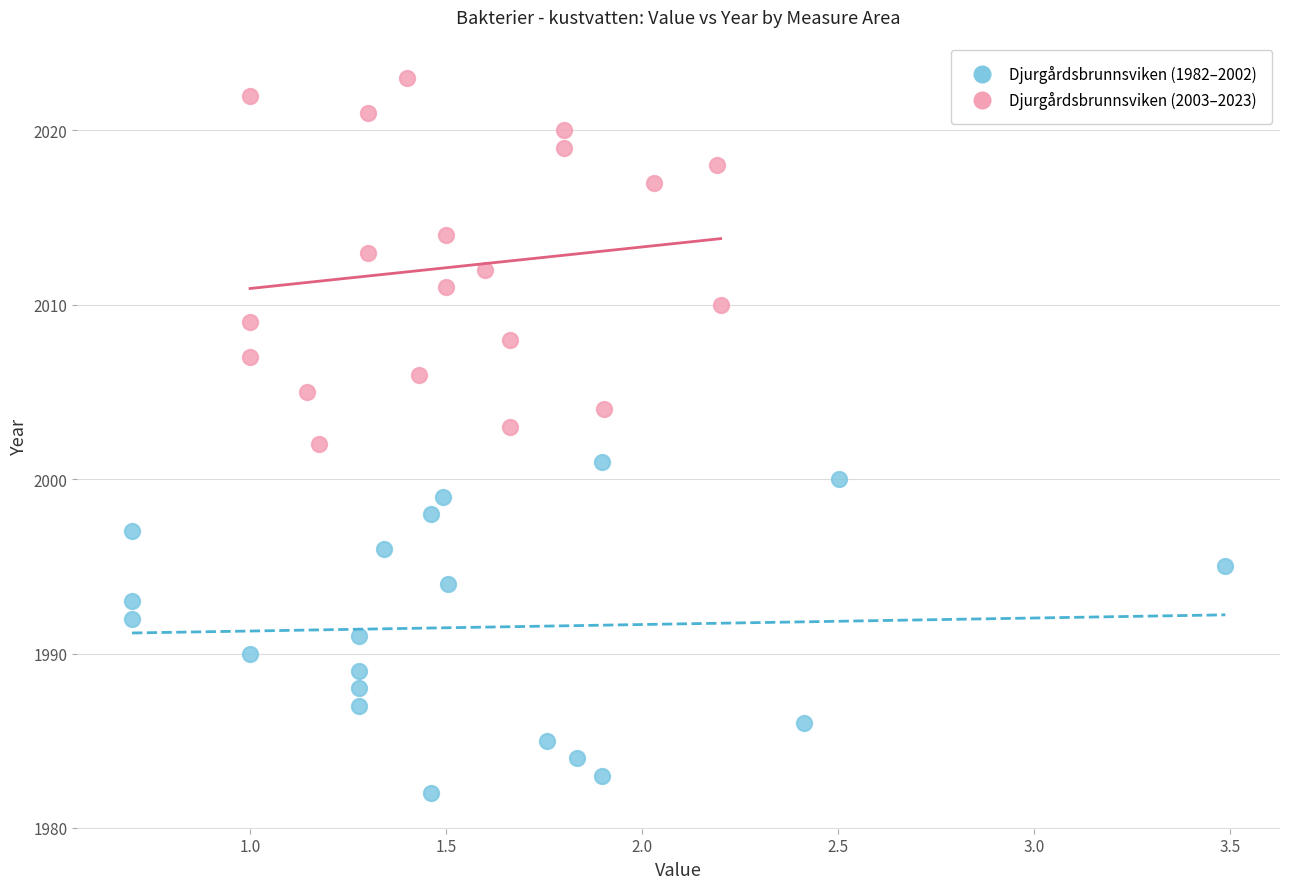

Which series contains the highest Y value?

Djurgårdsbrunnsviken (2003–2023)